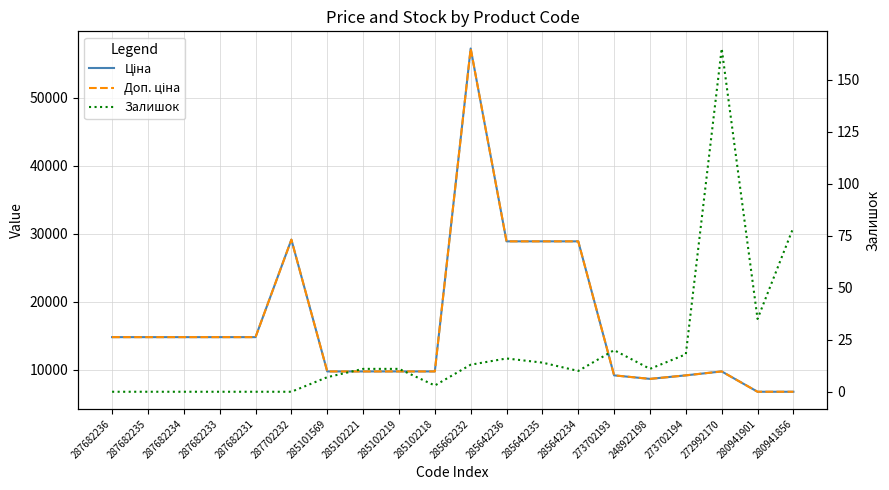

True or false: Ціна and Доп. ціна cross at least once.

False